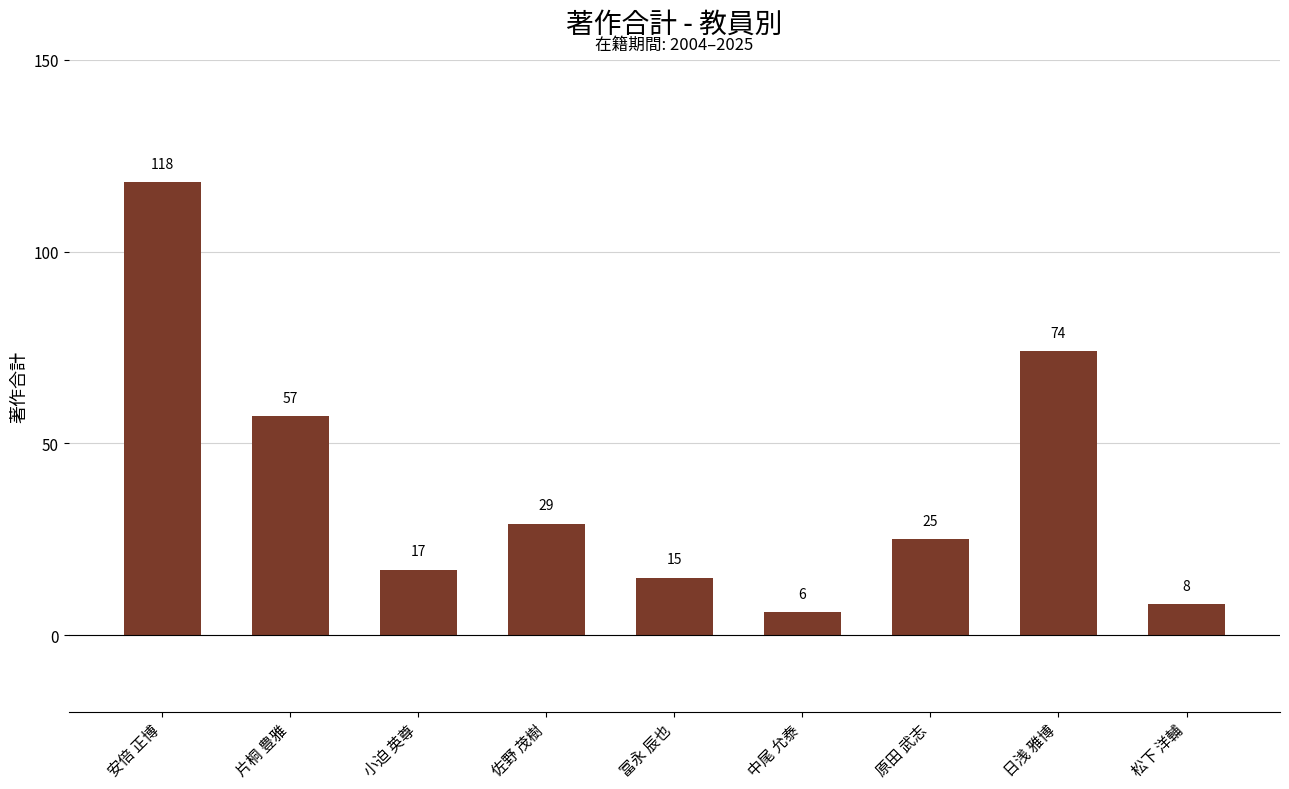

What is the sum of the values at 日浅 雅博 and 原田 武志?

99